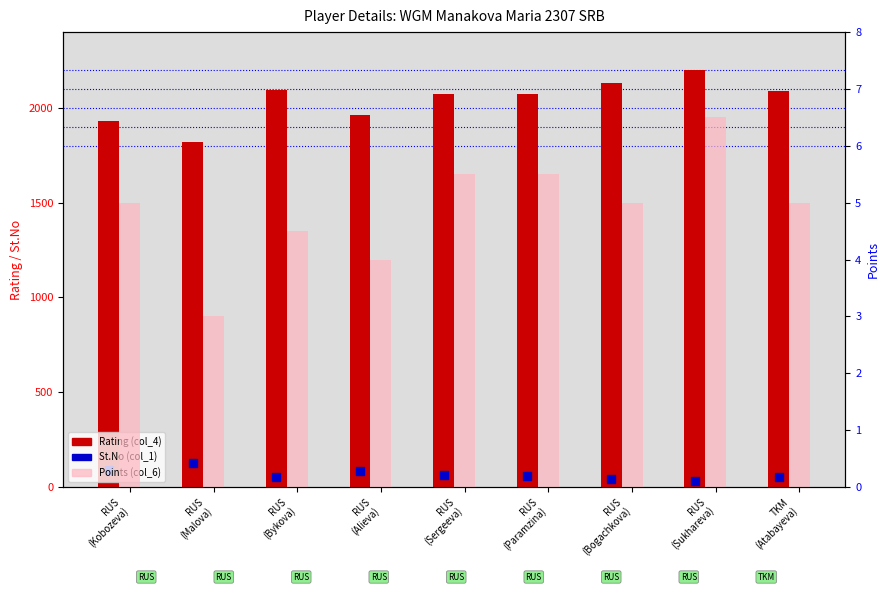

What is the total value across all series at RUS
(Sukhareva)?

2238.5